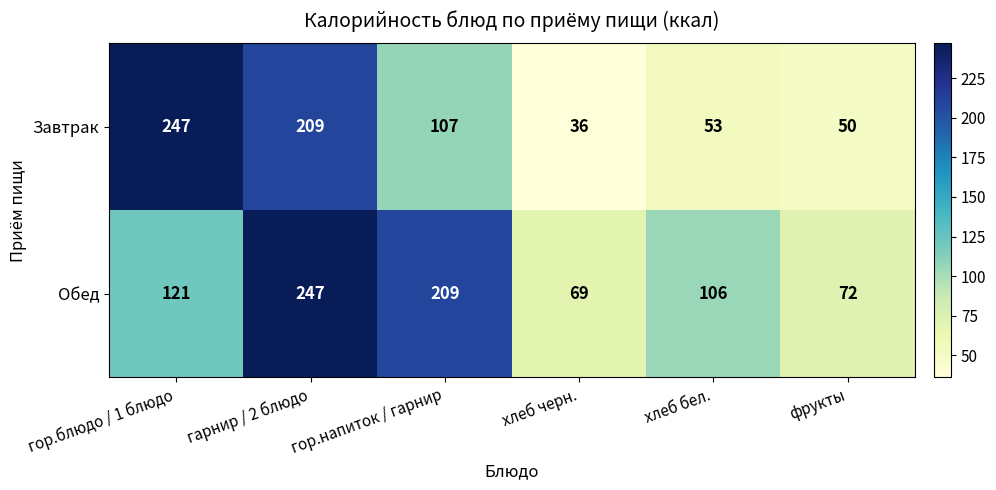

The value of Завтрак at хлеб черн. is 52. True or false?

False